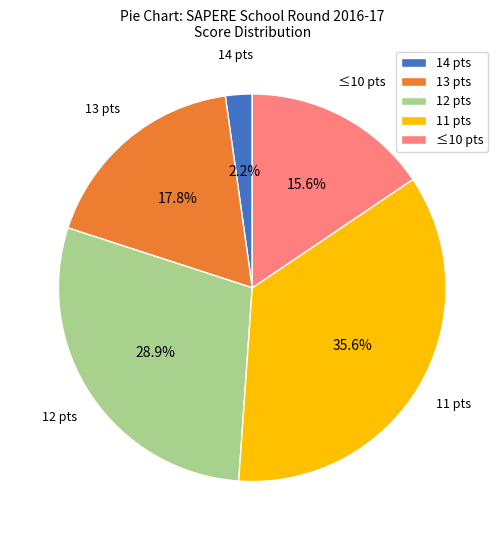

Rank the categories by value from lowest to highest.

14 pts, ≤10 pts, 13 pts, 12 pts, 11 pts